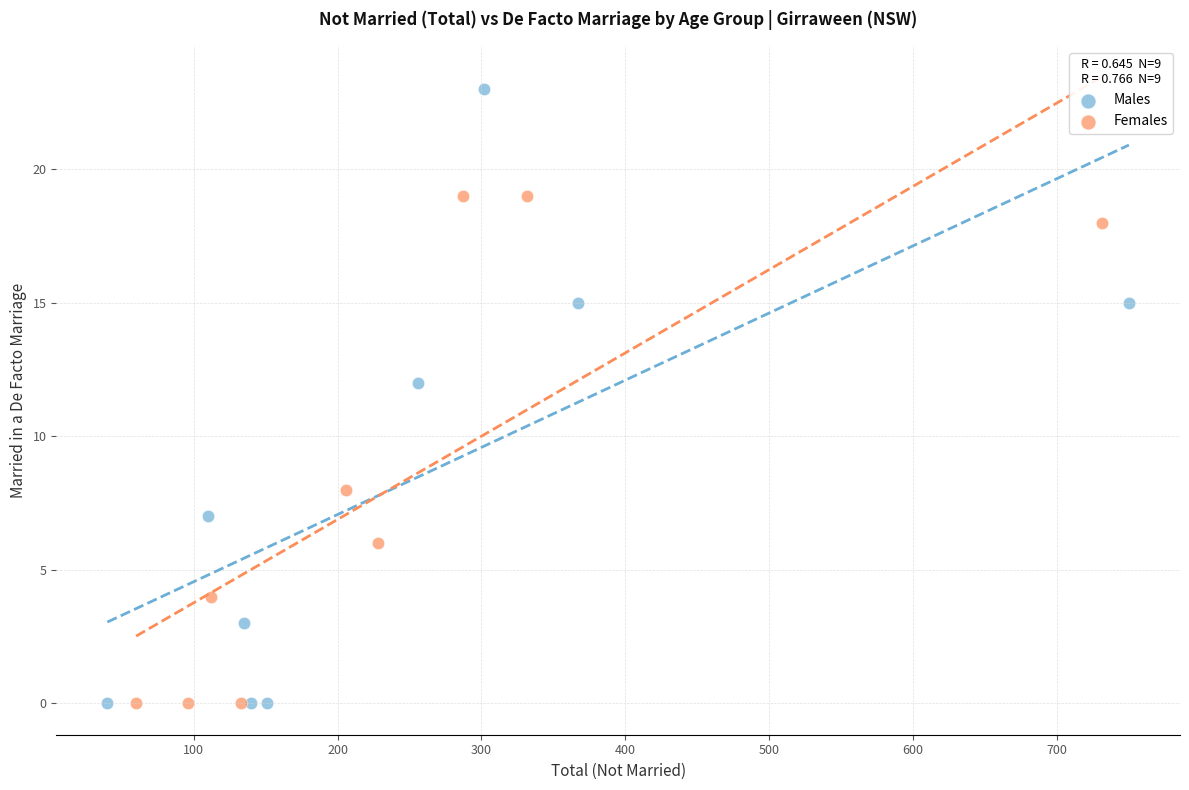

What are all the series names shown in the legend?

Males, Females